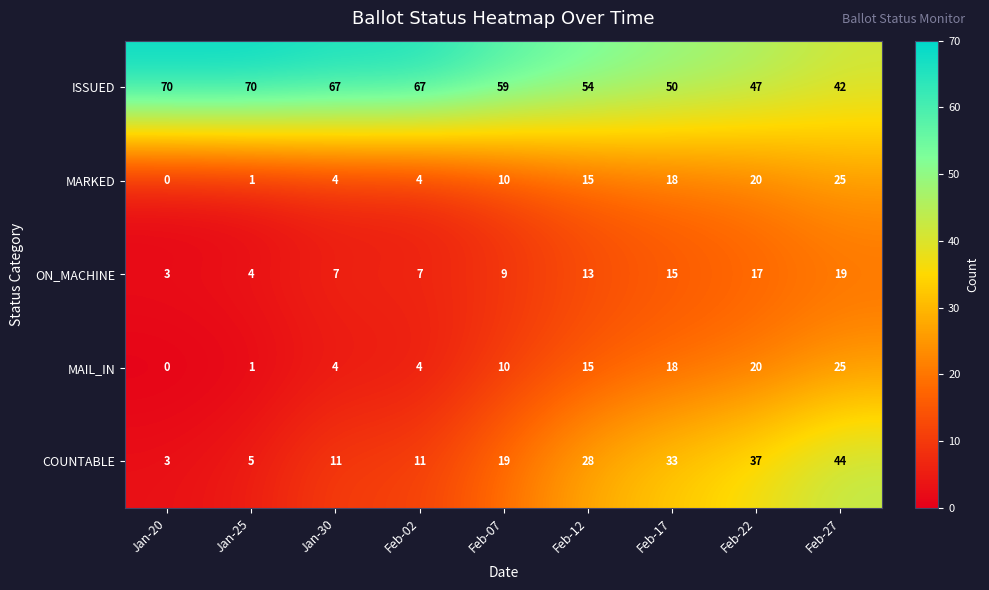

What is the difference between the highest and lowest values at Feb-07?

50